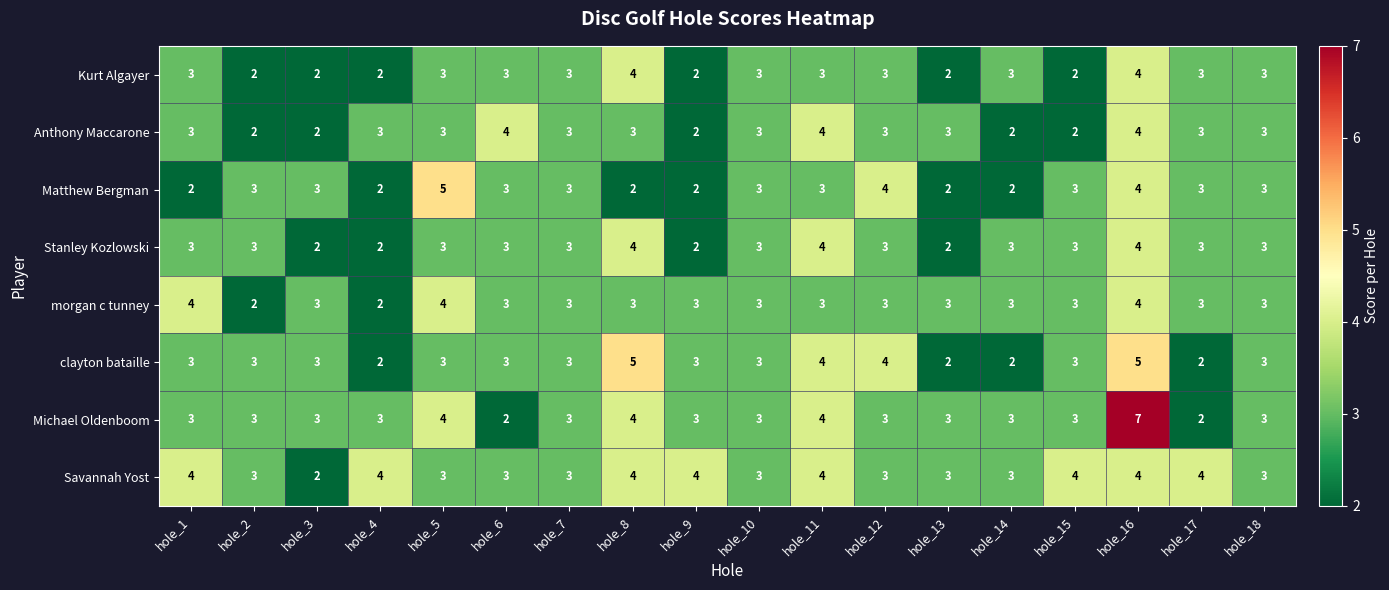

Which series has the largest total across all categories?

Savannah Yost